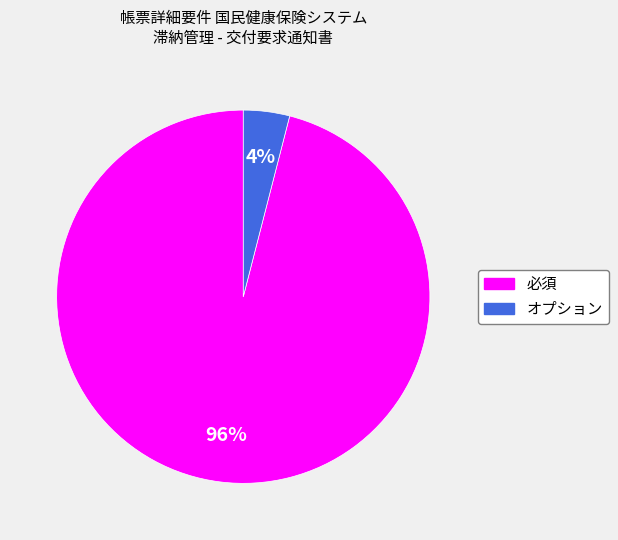

Is it true that 必須 is 96% of the pie?

True